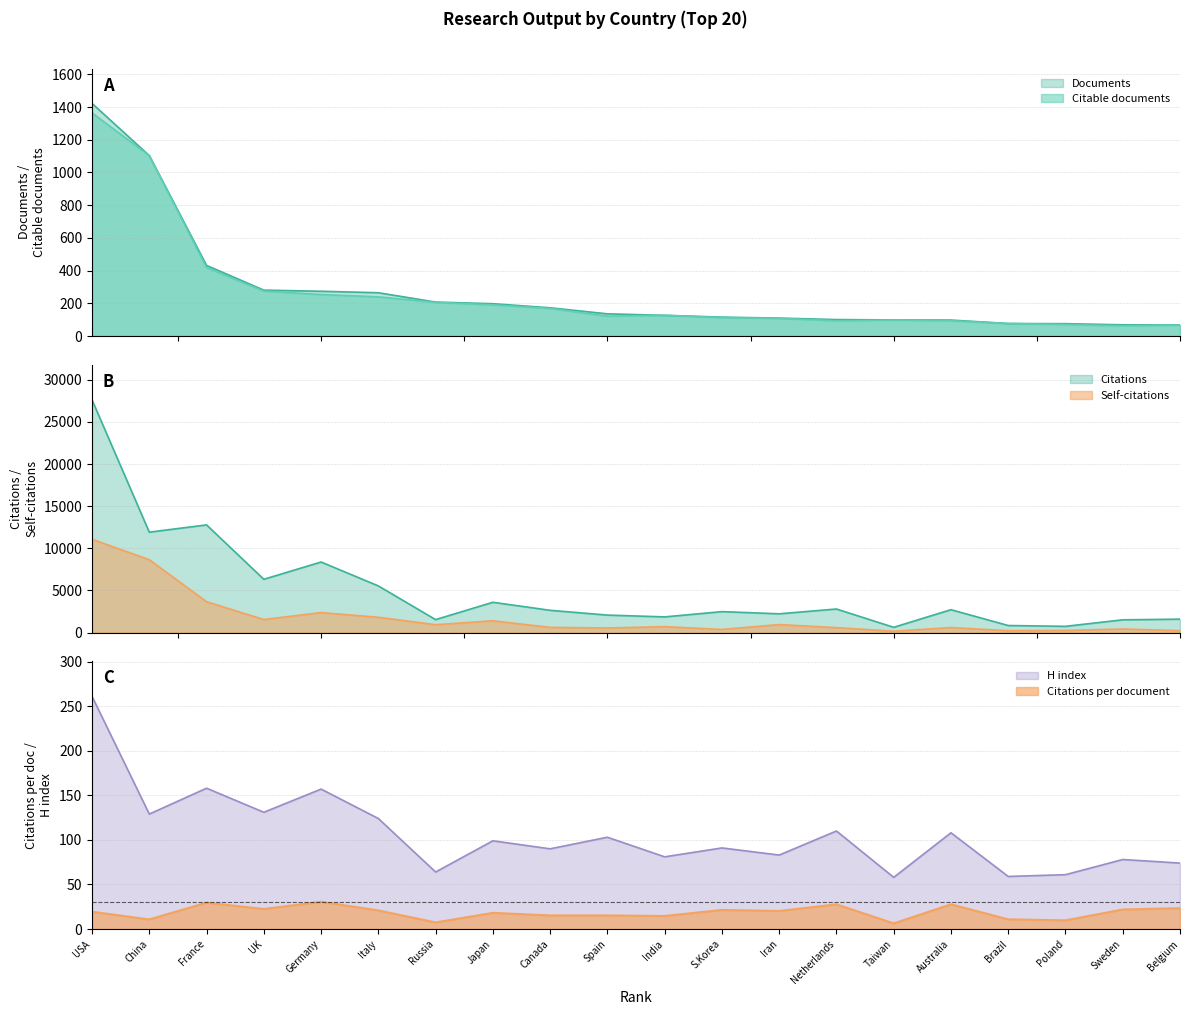

What is the sum of the Citations per document values at Netherlands and Brazil?

38.6